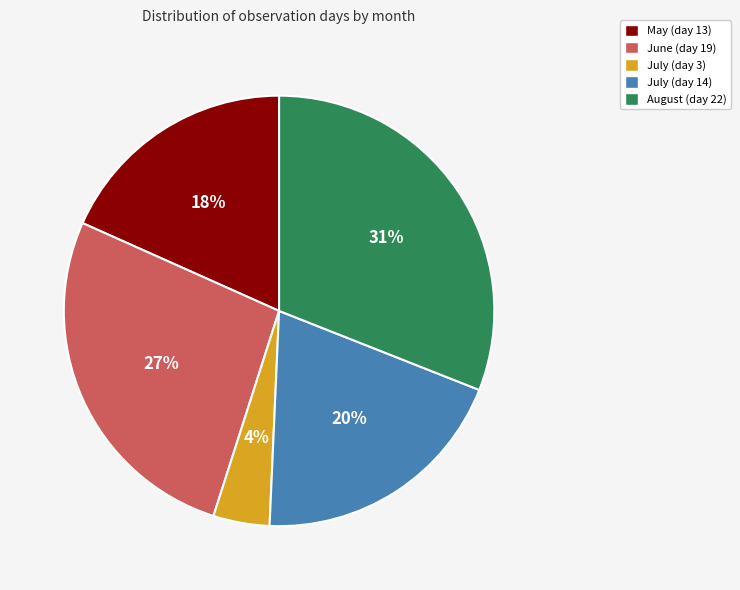

What is the largest slice in the pie chart?

August (day 22)